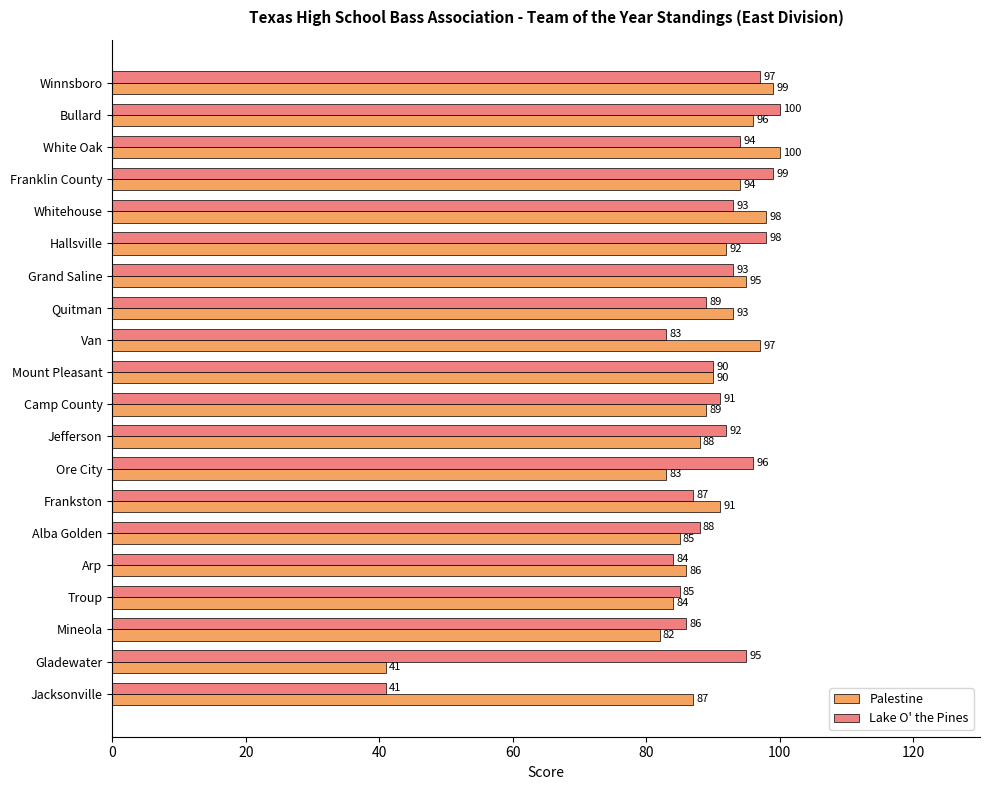

Which series changed the most between White Oak and Van?

Lake O' the Pines